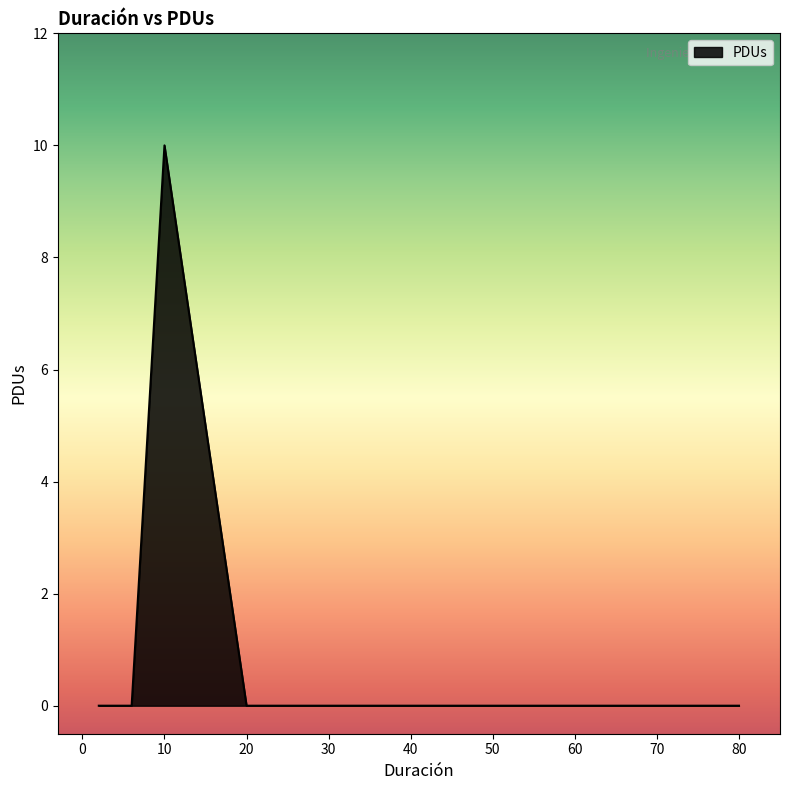

True or false: the data has more than 0 interior local peaks.

True